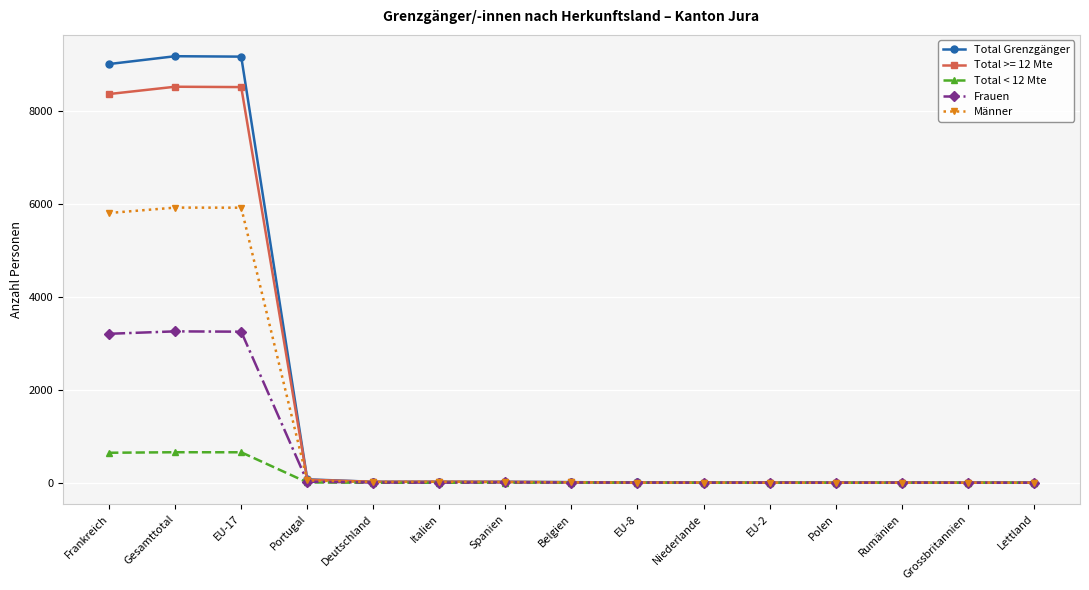

What is the label of the 14th point from the left?

Grossbritannien